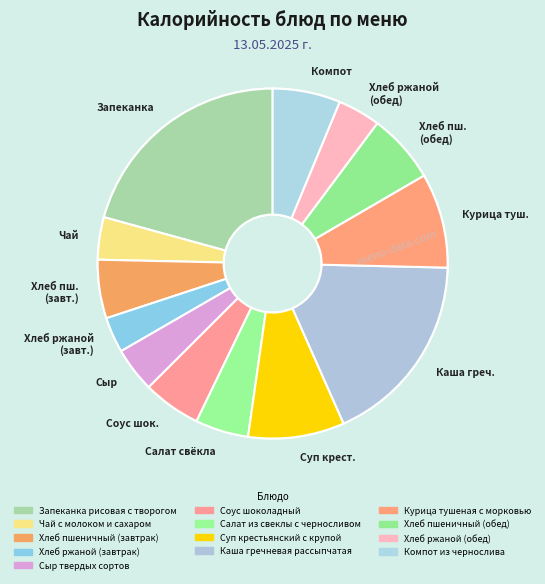

True or false: Суп крестьянский с крупой accounts for 9% of the total.

True